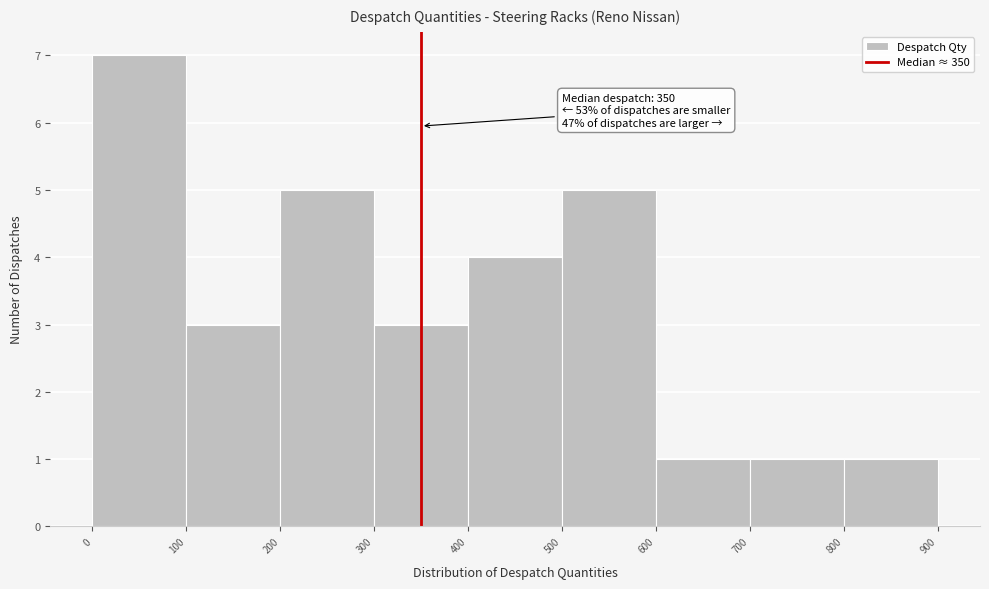

Which range on the x-axis has the tallest bar?

0 to 100